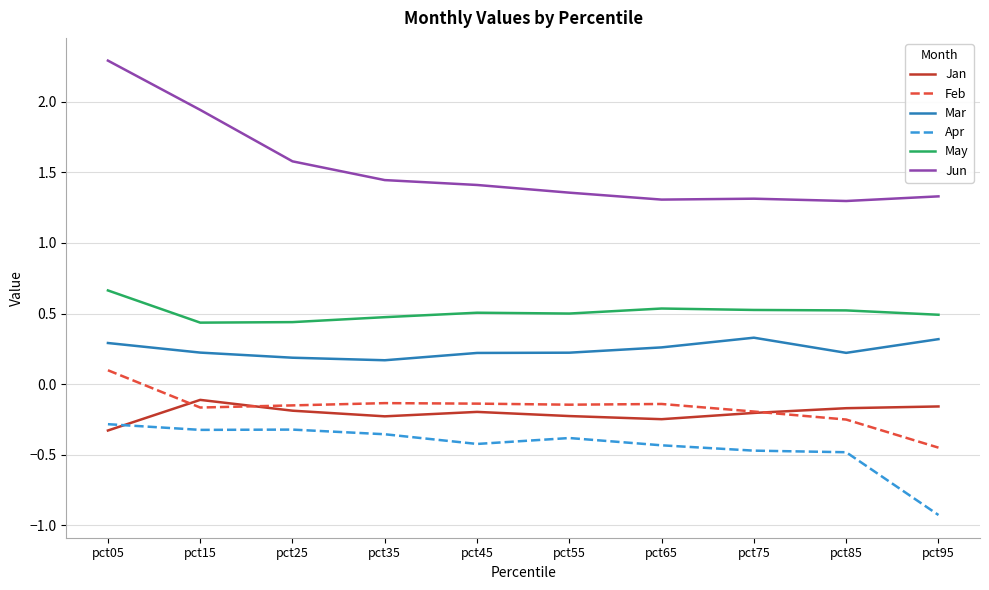

Is it true that Jan equals -0.1 at pct15?

True